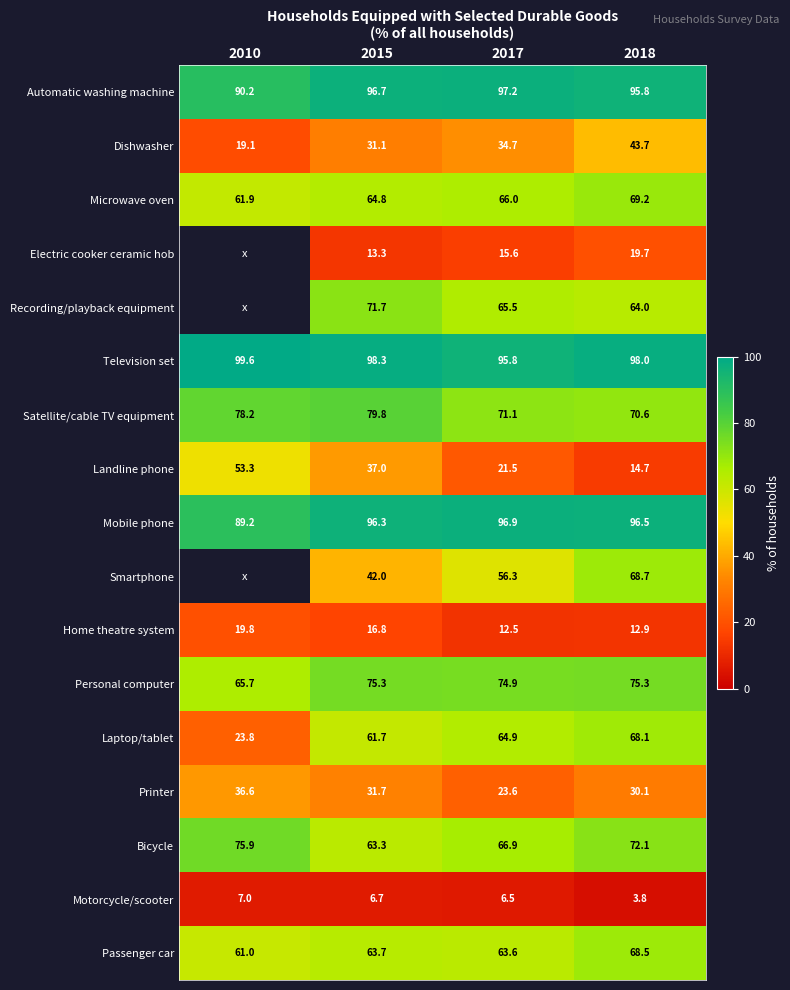

What is the average value of the Automatic washing machine series?

95.0